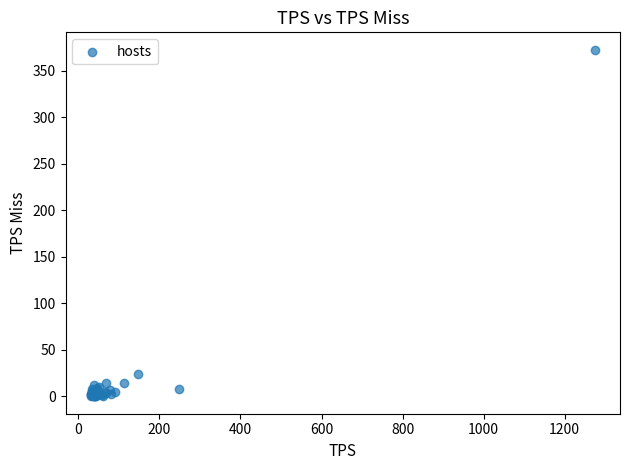

What Y value in the scatter plot is closest to 186?

24.5